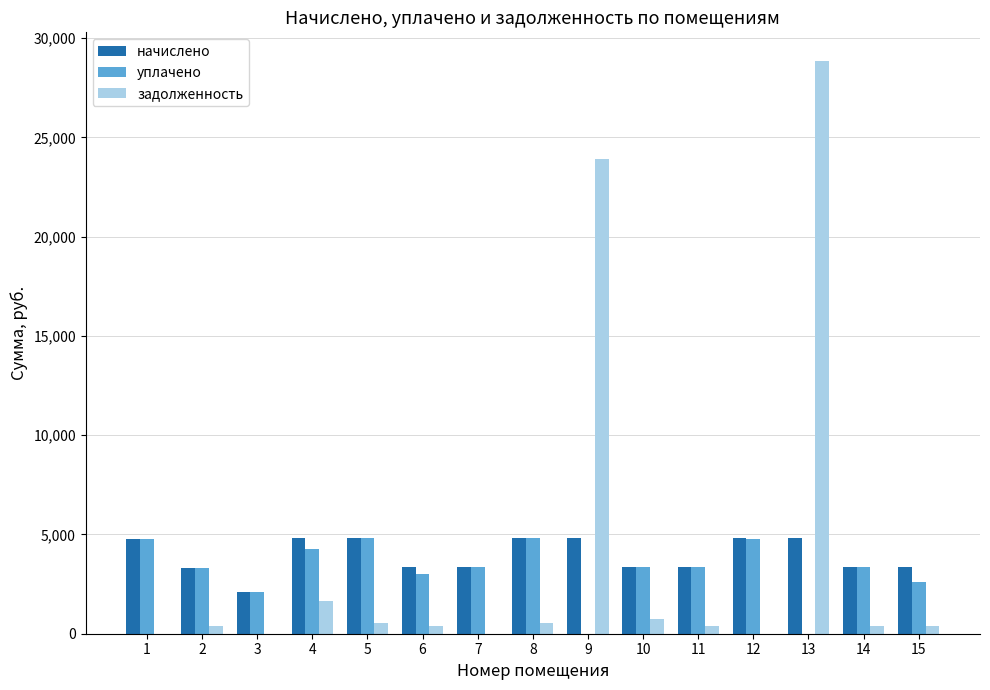

At which category is the sum across all series the highest?

13